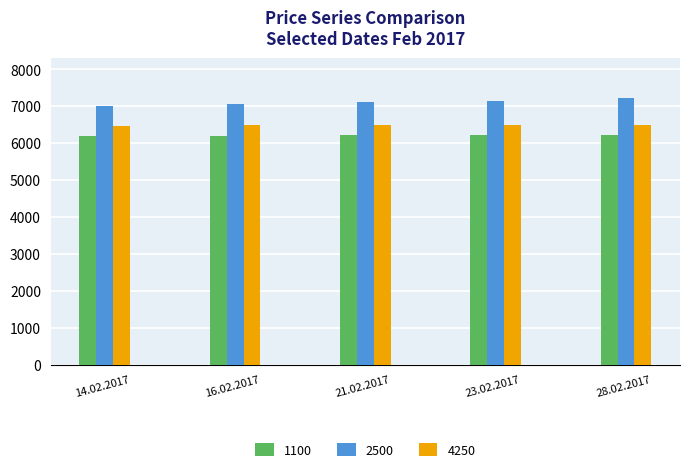

True or false: 2500 has a value of 10673 at 16.02.2017.

False